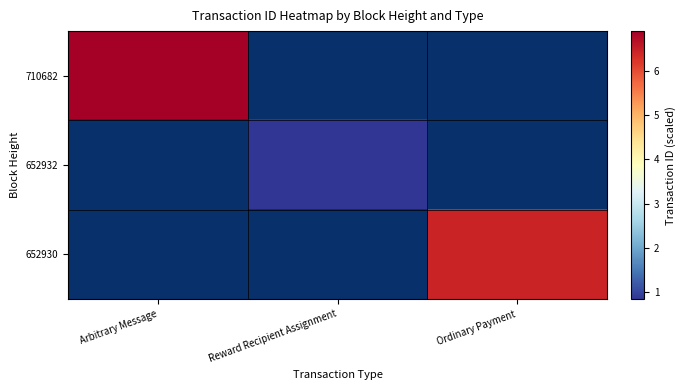

Rank the series by their maximum value, from highest to lowest.

710682, 652930, 652932